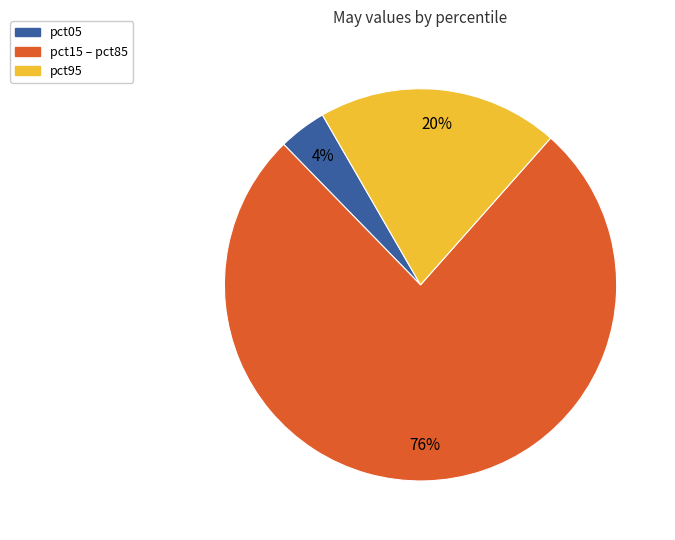

Does any single category account for the majority?

Yes